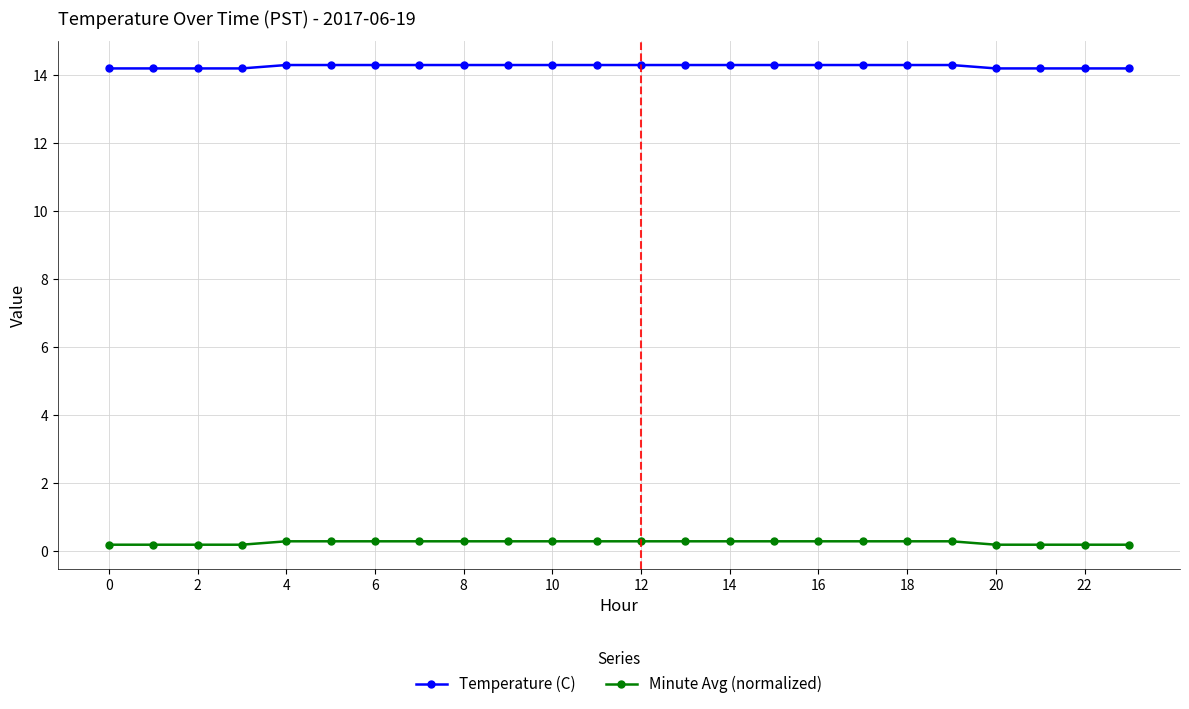

What is the sum of all Minute Avg (normalized) values?

6.3